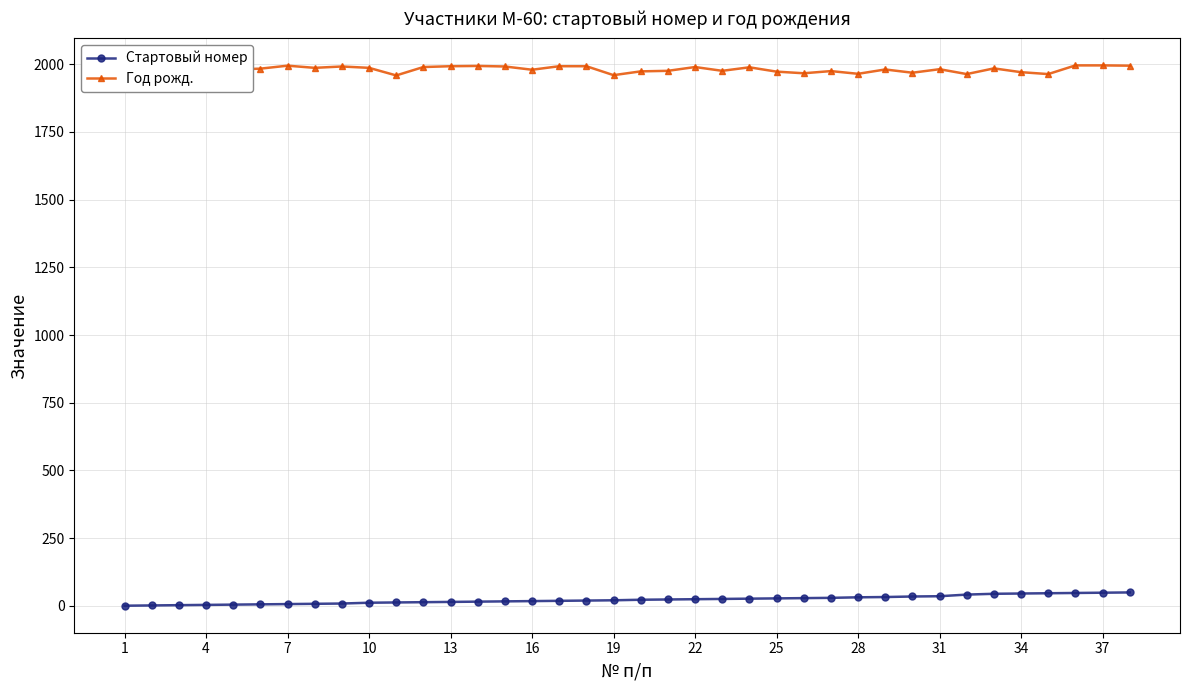

What is the highest value of the Стартовый номер series?

50